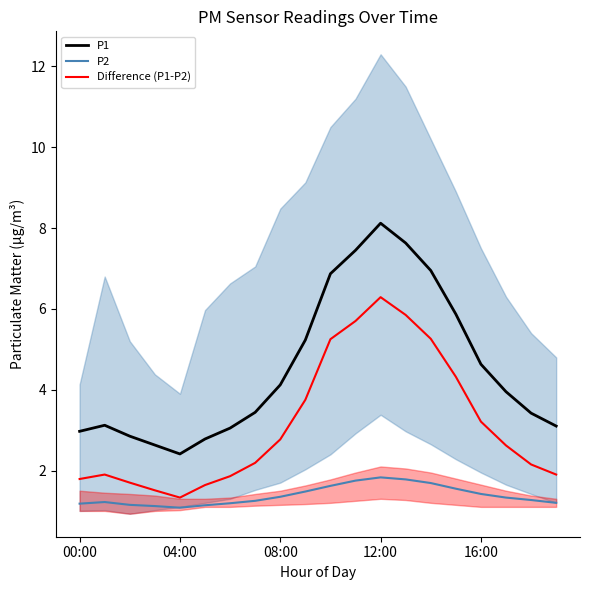

Reading right to left, extract all data points from this chart.

P1: 3.1	3.4	4.0	4.6	5.9	7.0	7.6	8.1	7.5	6.9	5.2	4.1	3.4	3.0	2.8	2.4	2.6	2.9	3.1	3.0
P2: 1.2	1.3	1.3	1.4	1.6	1.7	1.8	1.8	1.8	1.6	1.5	1.4	1.2	1.2	1.1	1.1	1.1	1.1	1.2	1.2
Difference (P1-P2): 1.9	2.1	2.6	3.2	4.3	5.3	5.8	6.3	5.7	5.2	3.8	2.8	2.2	1.9	1.6	1.3	1.5	1.7	1.9	1.8